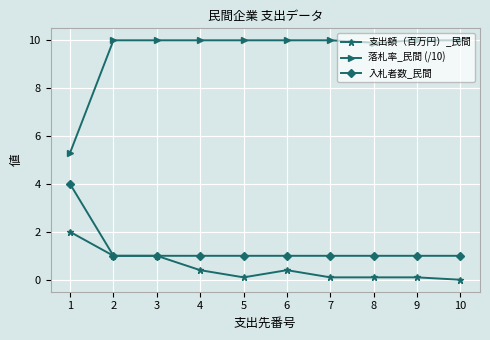

What is the maximum value shown in the chart?

10.0